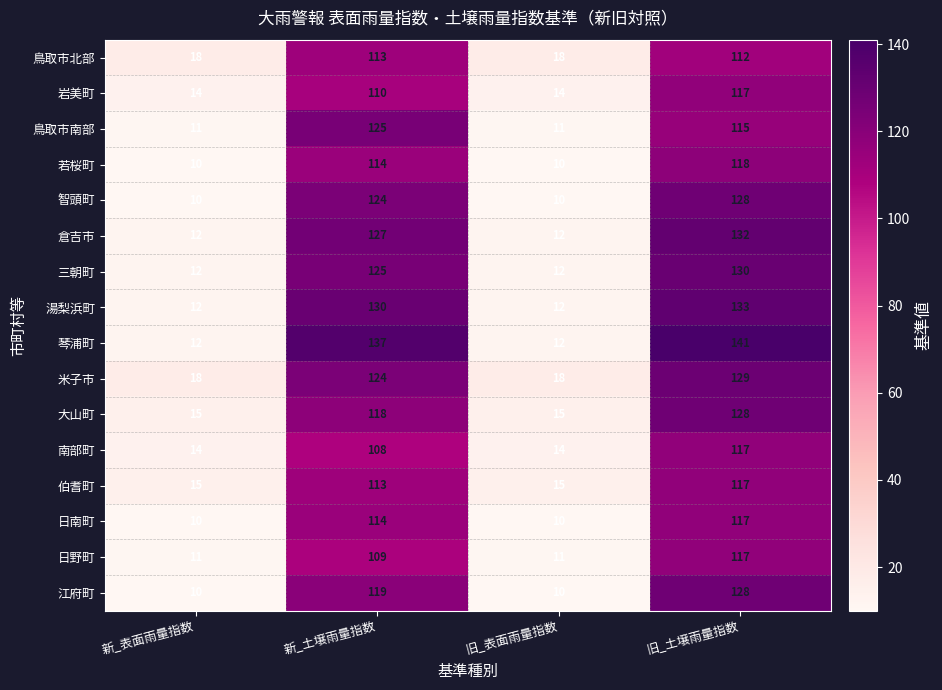

Where is 湯梨浜町 nearest to the value 72?

新_土壌雨量指数